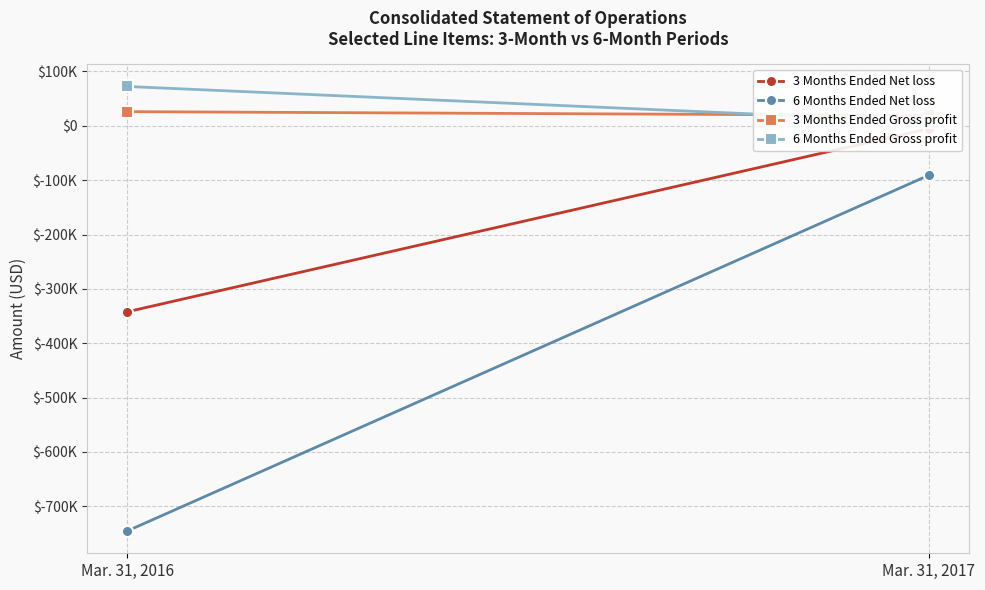

Is the value of 6 Months Ended Net loss at Mar. 31, 2016 greater than the value of 3 Months Ended Net loss at Mar. 31, 2017?

No